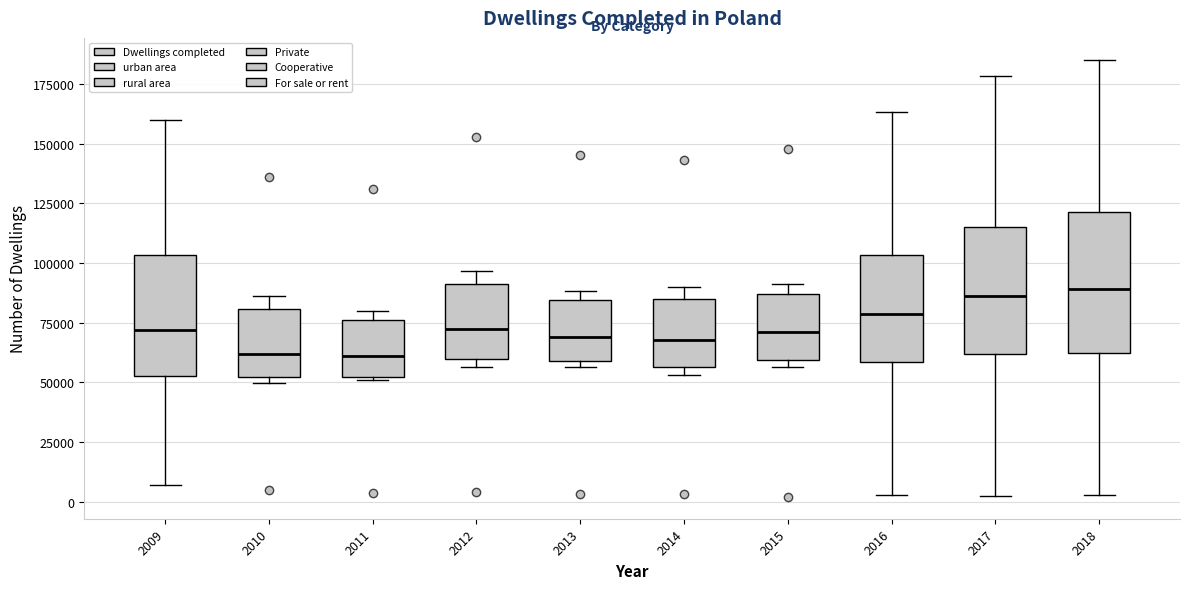

Reading left to right, read every box against the y-axis: the position of its median line, the range the box covers, and the ends of its whiskers. The values are not printed on the chart, so give them approximately, as read against the axis.

2009: median 70000, box 55000 to 105000, whiskers 5000 to 160000
2010: median 60000, box 50000 to 80000, whiskers 50000 (just below the box's lower edge) to 85000
2011: median 60000, box 50000 to 75000, whiskers 50000 to 80000
2012: median 70000, box 60000 to 90000, whiskers 55000 to 95000
2013: median 70000, box 60000 to 85000, whiskers 55000 to 90000
2014: median 70000, box 55000 to 85000, whiskers 55000 (just below the box's lower edge) to 90000
2015: median 70000, box 60000 to 85000, whiskers 55000 to 90000
2016: median 80000, box 60000 to 105000, whiskers 5000 to 165000
2017: median 85000, box 60000 to 115000, whiskers 0 to 180000
2018: median 90000, box 60000 to 120000, whiskers 5000 to 185000